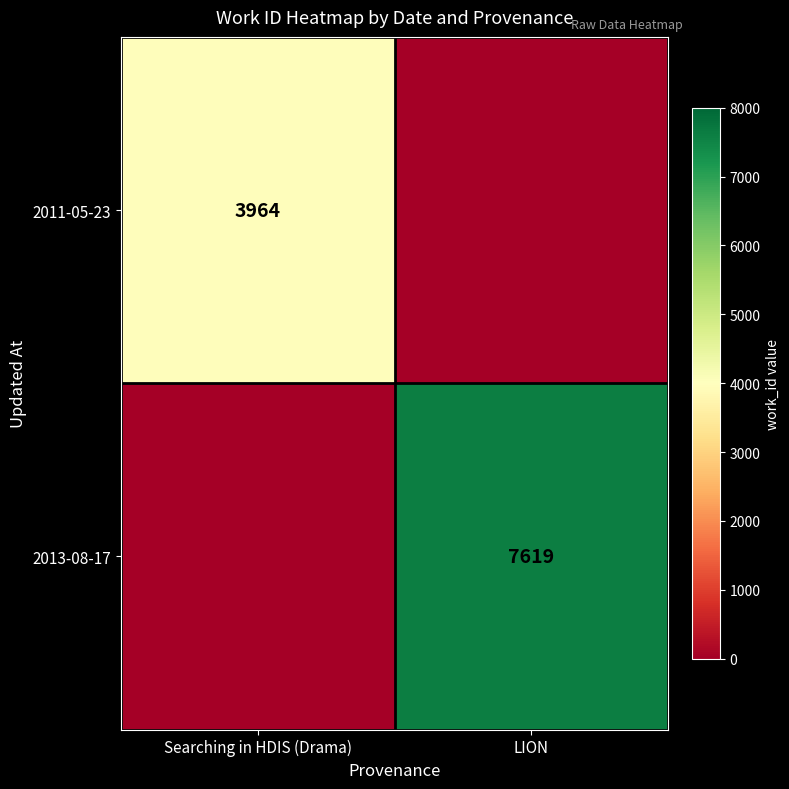

Is it true that 2013-08-17 equals 4571 at LION?

False